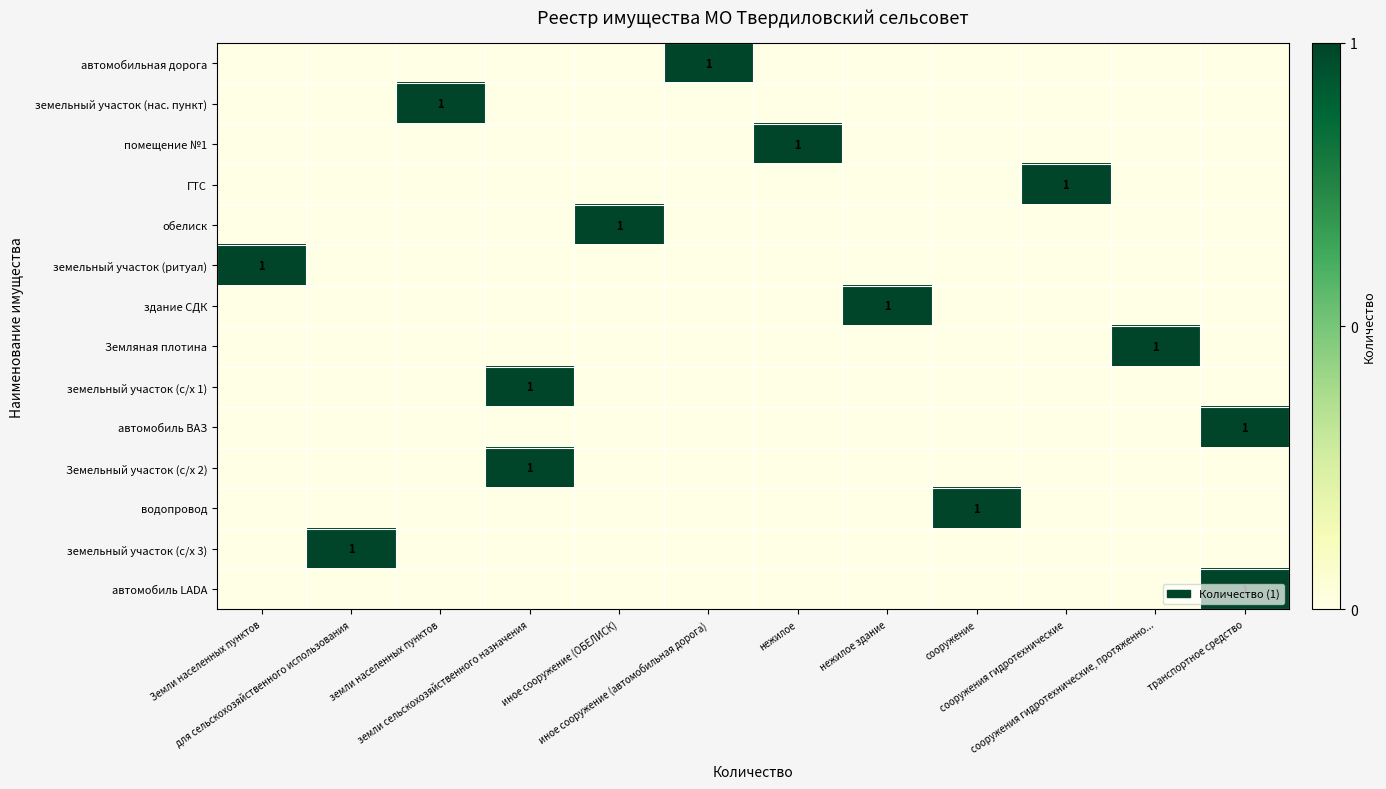

The row_1 series shows 0 at сооружения гидротехнические. True or false?

True